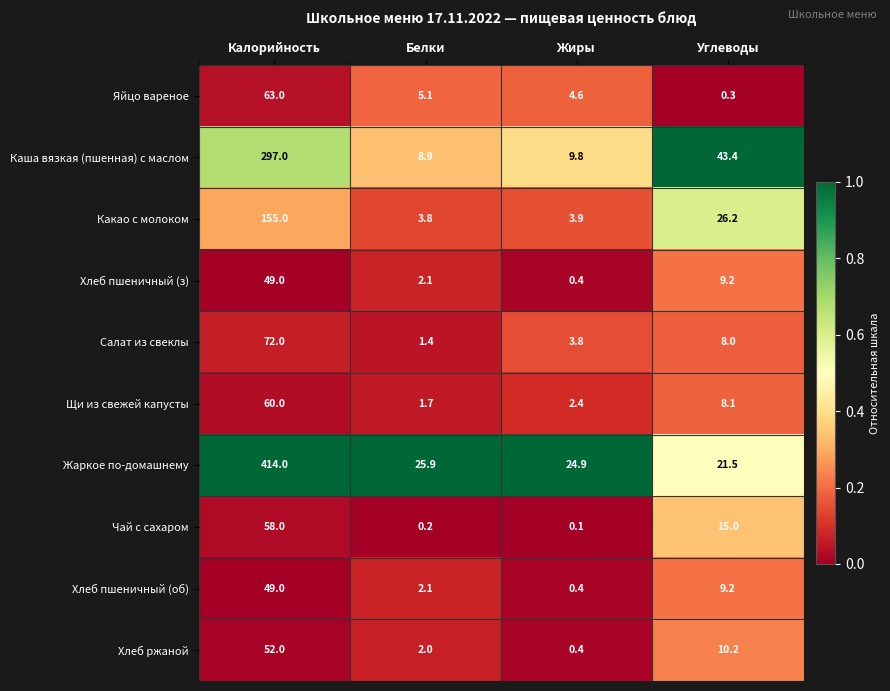

Count the number of data series in this chart.

10